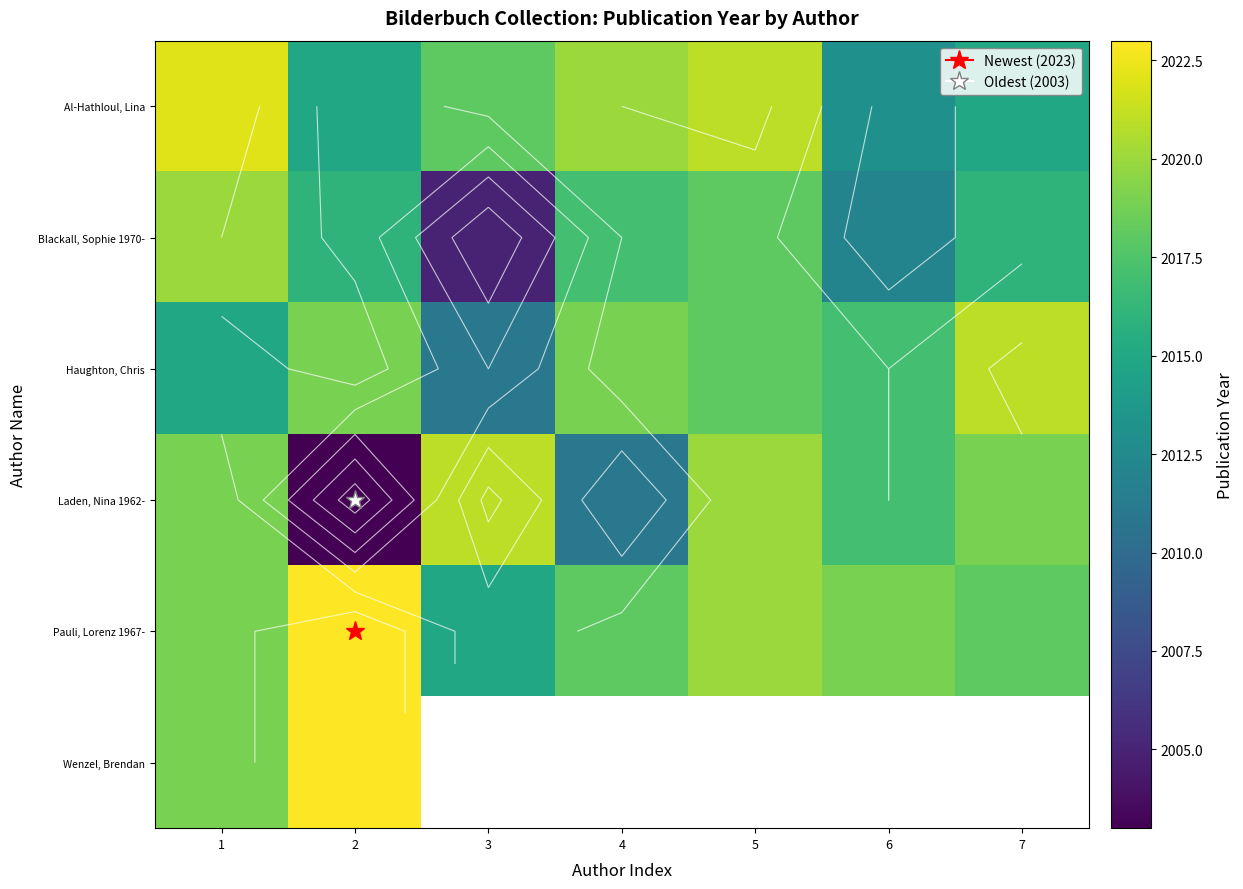

Rank the series by their maximum value, from highest to lowest.

Pauli, Lorenz 1967-, Wenzel, Brendan, Al-Hathloul, Lina, Haughton, Chris, Laden, Nina 1962-, Blackall, Sophie 1970-